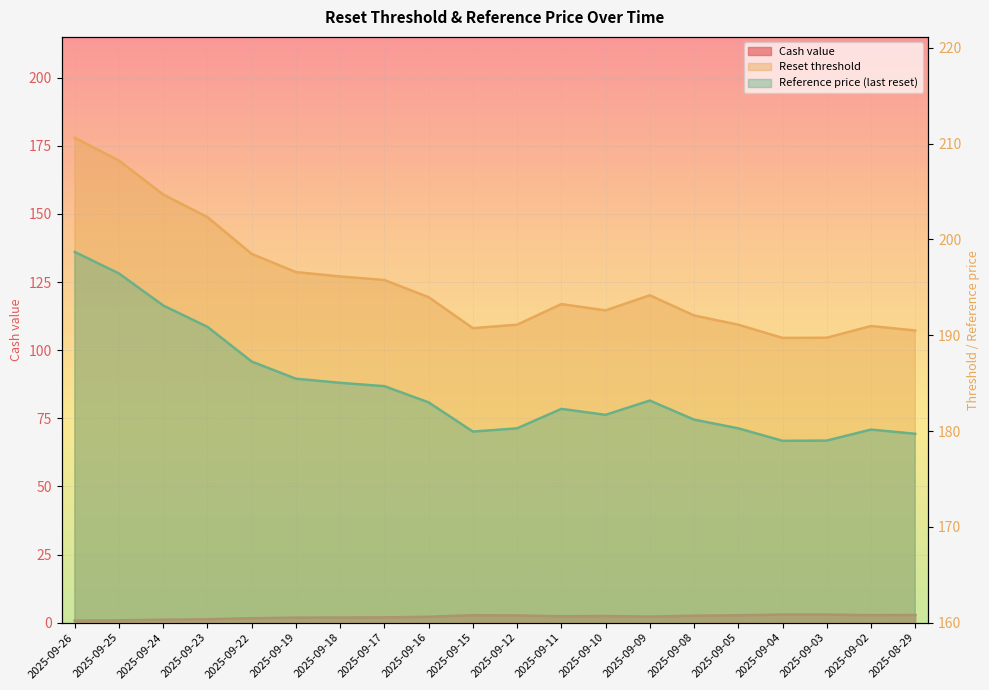

True or false: Reference price (last reset) and Cash value cross at least once.

False